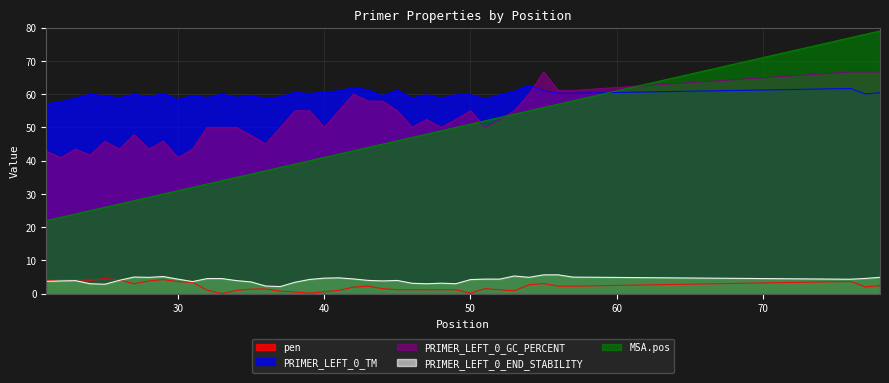

What are all the series names shown in the legend?

pen, PRIMER_LEFT_0_TM, PRIMER_LEFT_0_GC_PERCENT, PRIMER_LEFT_0_END_STABILITY, MSA.pos